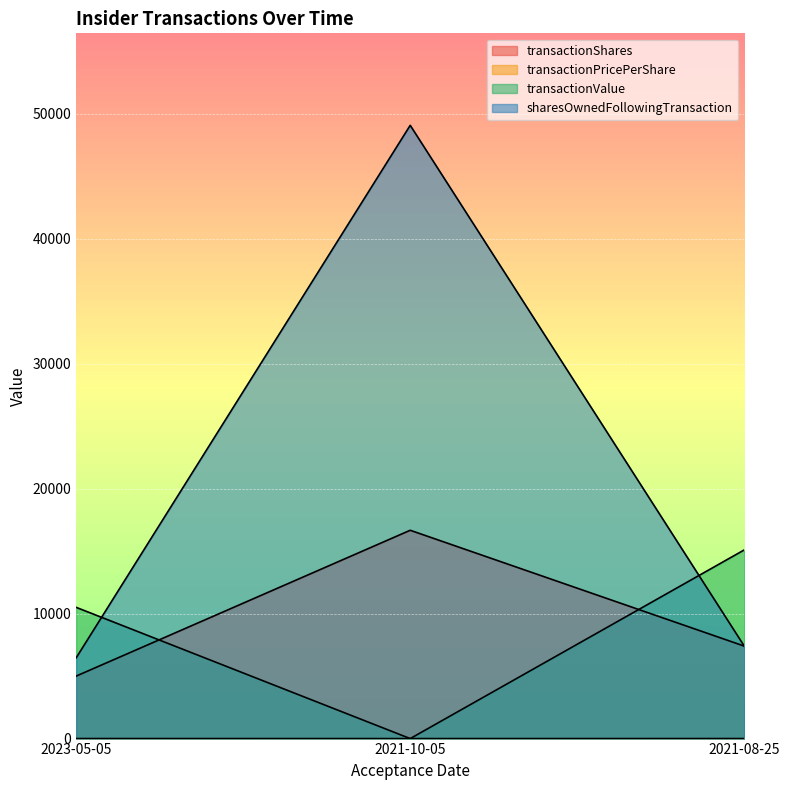

Rank the series at 2021-08-25 from lowest to highest value.

transactionPricePerShare, transactionShares, sharesOwnedFollowingTransaction, transactionValue